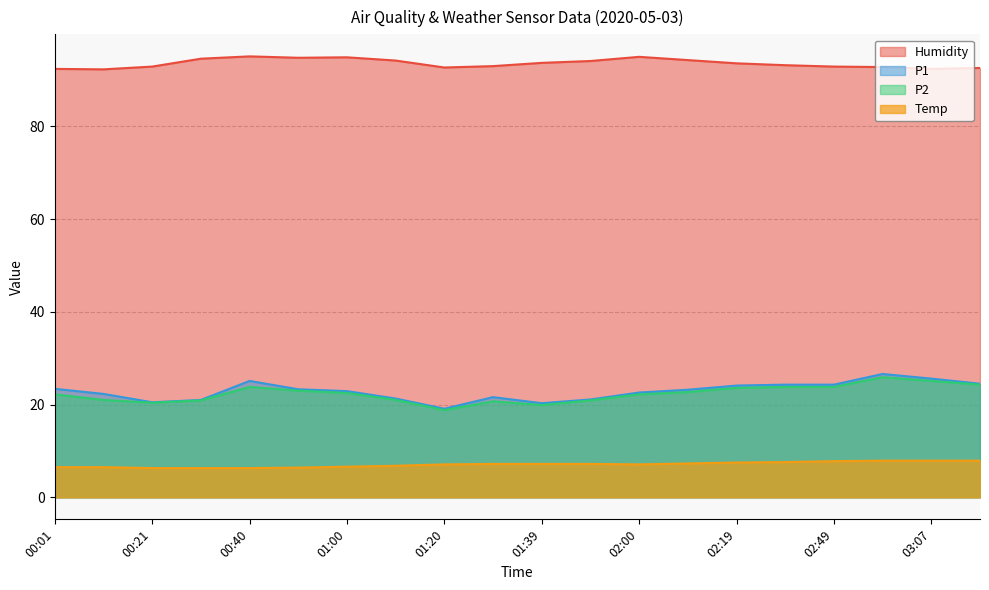

What is the sum of the Humidity values at 01:29 and 02:57?

185.8